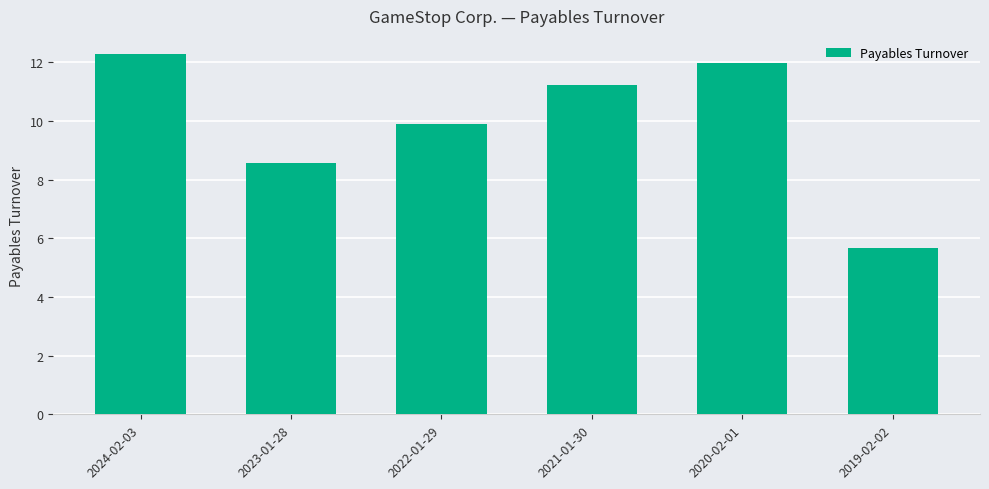

What is the difference between the second highest and second lowest values?

3.4